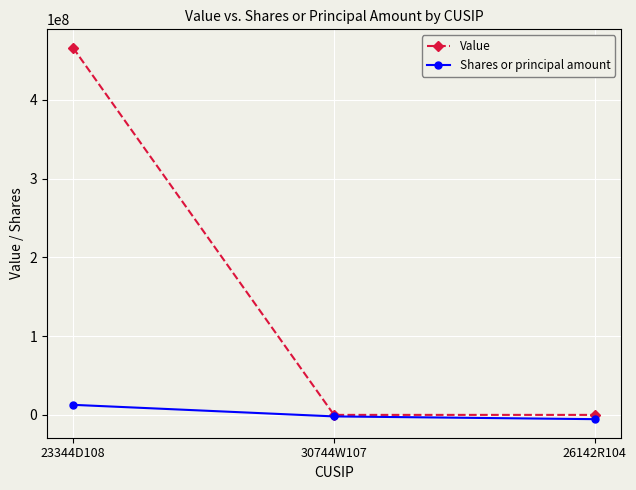

What is the label of the 3rd point from the left?

26142R104